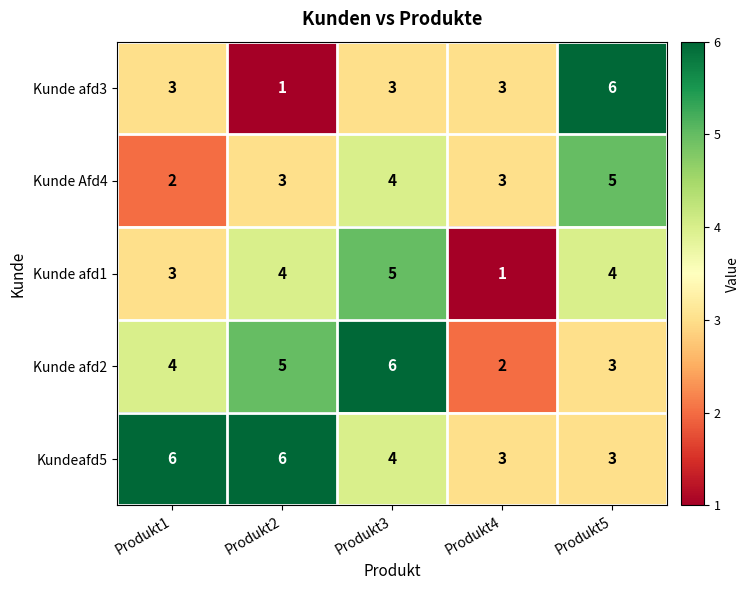

What is the difference between the second highest and minimum values in the Kundeafd5 series?

3